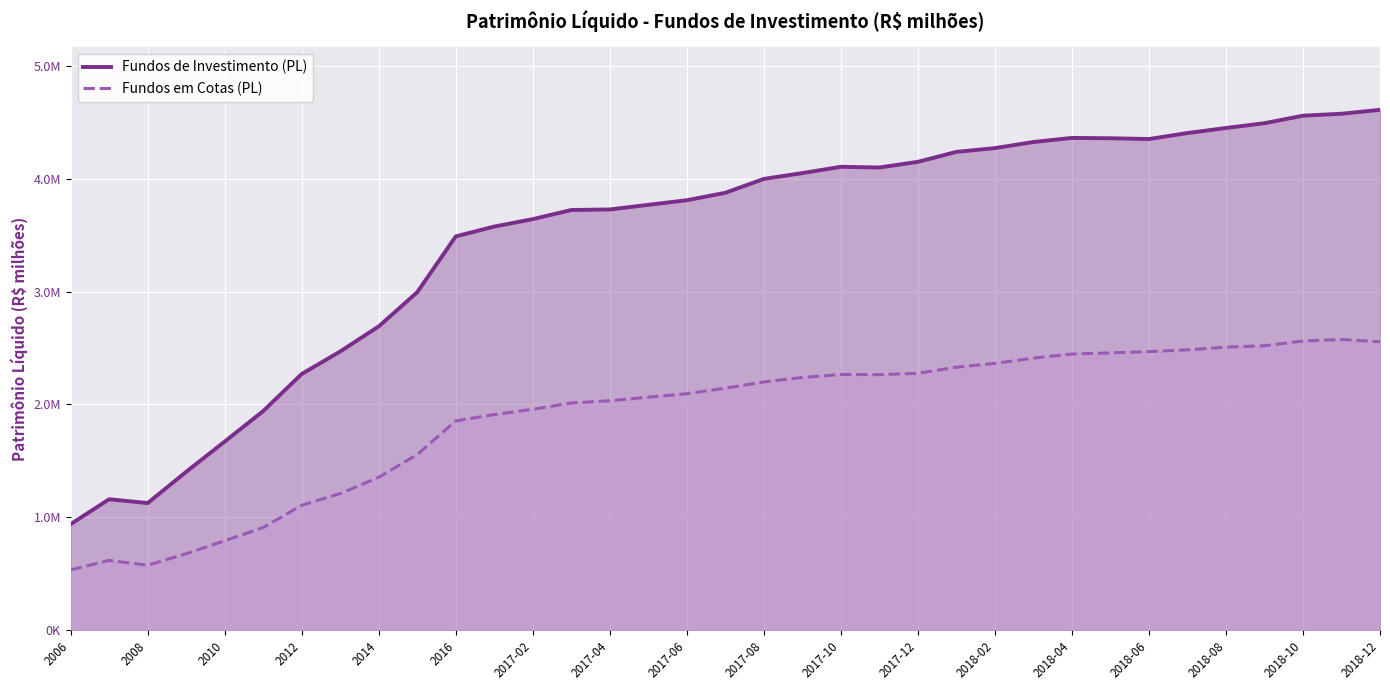

The Fundos em Cotas (PL) series shows 533763.0 at 2006. True or false?

True